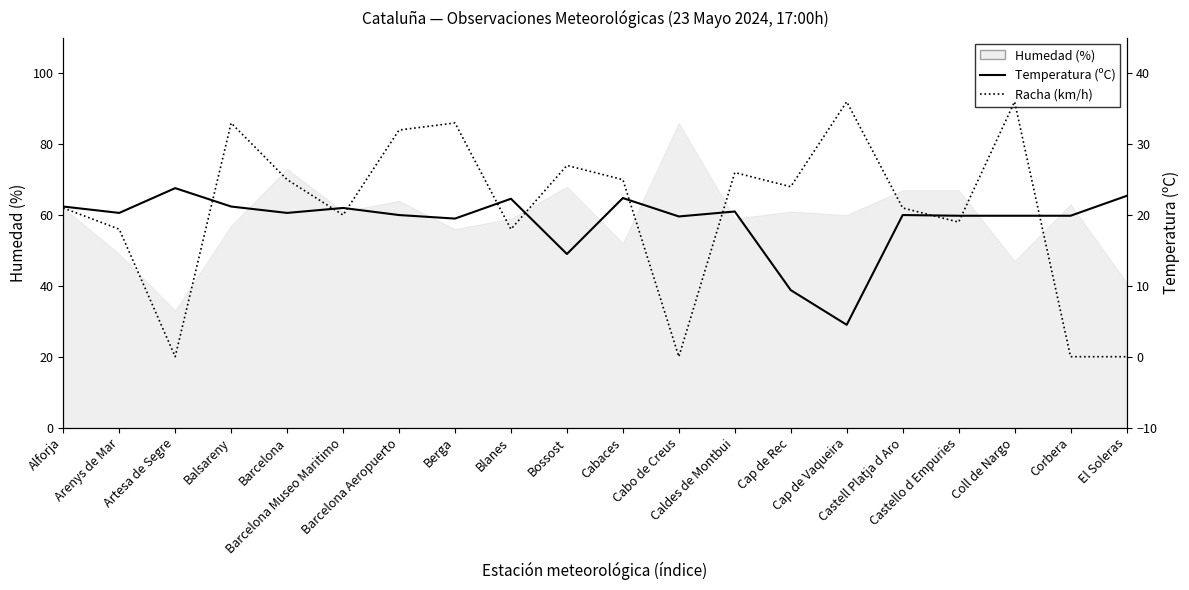

How many values in Racha (km/h) are above zero?

16